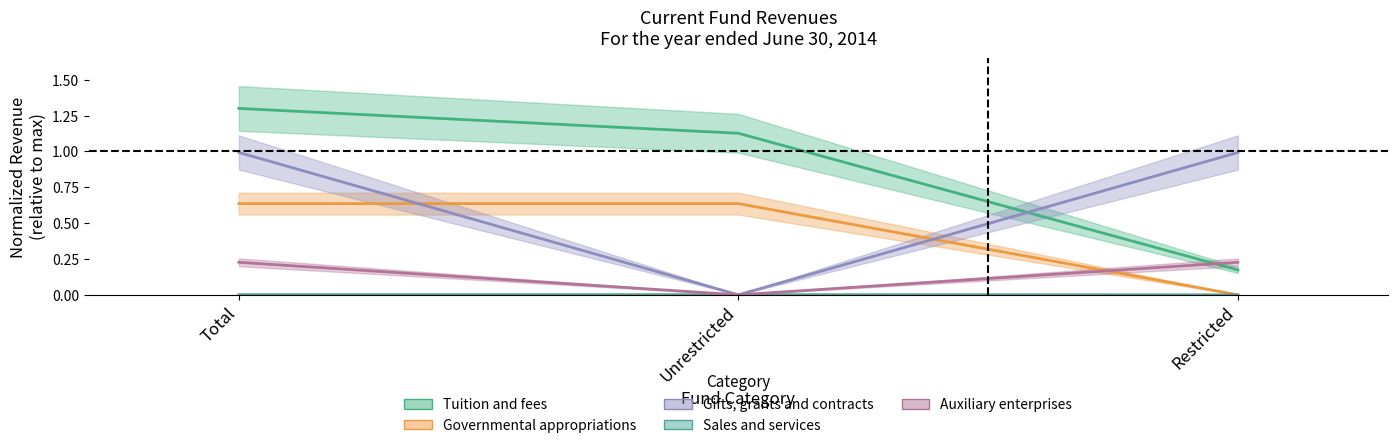

What are all the series names shown in the legend?

Tuition and fees, Governmental appropriations, Gifts, grants and contracts, Sales and services, Auxiliary enterprises